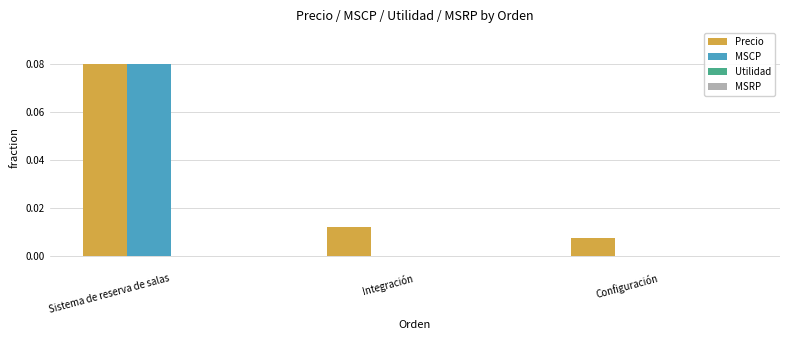

Is the value of MSCP at Configuración greater than the value of Precio at Sistema de reserva de salas?

No